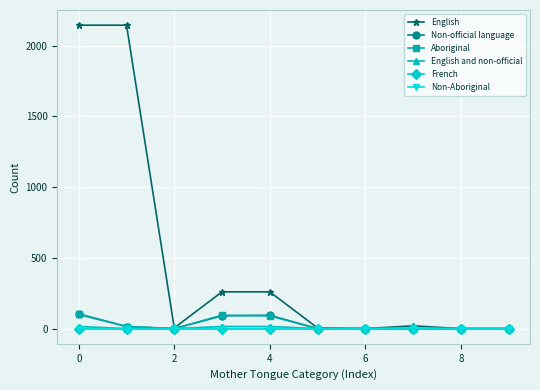

What is the greatest value displayed?

2145